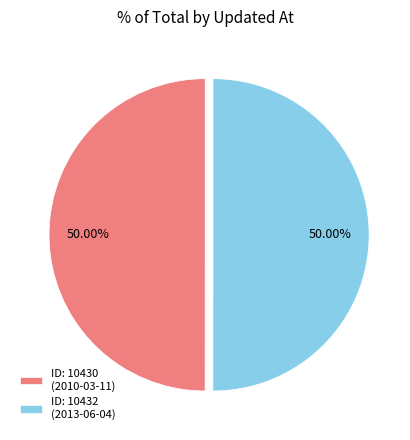

Approximately how many times larger is the value at ID: 10432 (2013-06-04) compared to ID: 10430 (2010-03-11)?

1.0